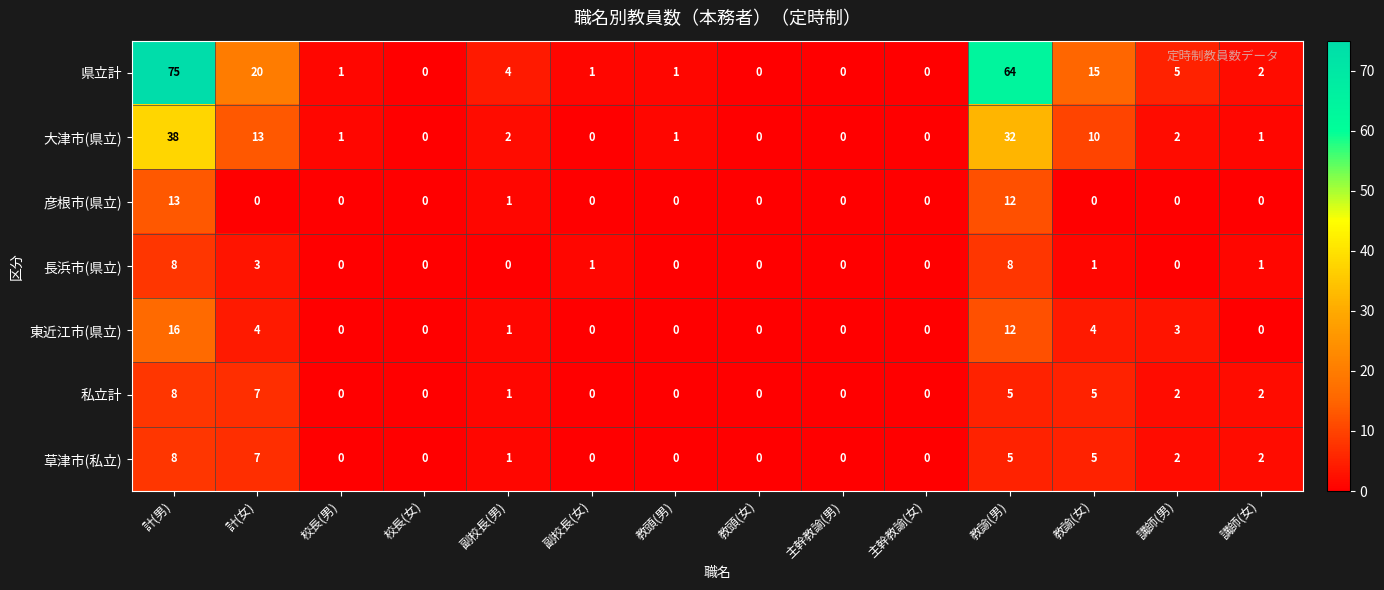

Which series has the widest spread of values?

県立計